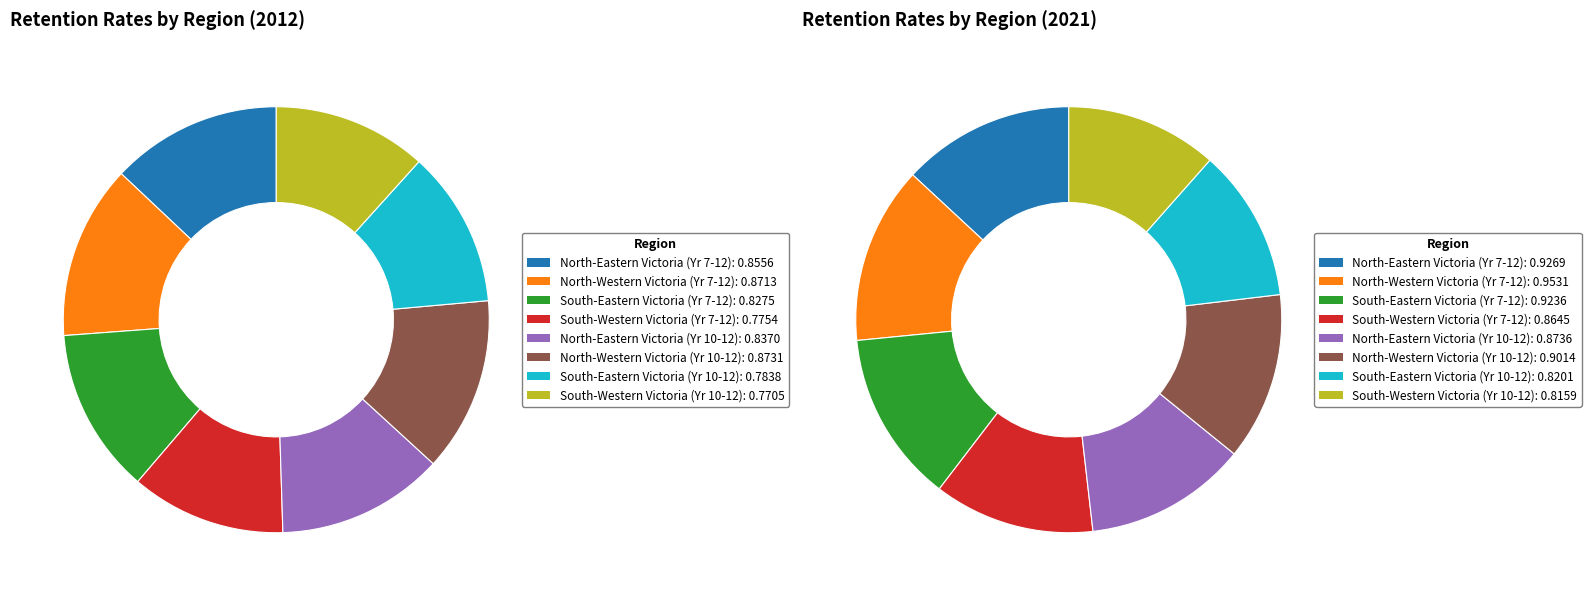

What portion of the pie excludes 2?

87.0%